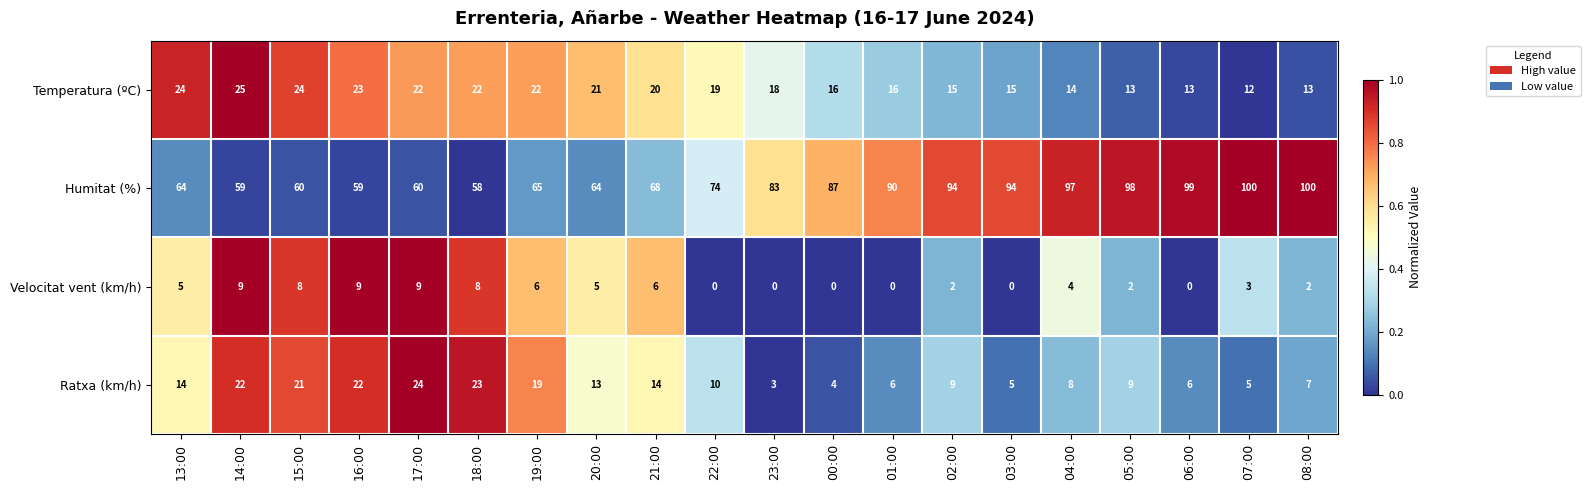

What is the lowest value of the Humitat (%) series?

58